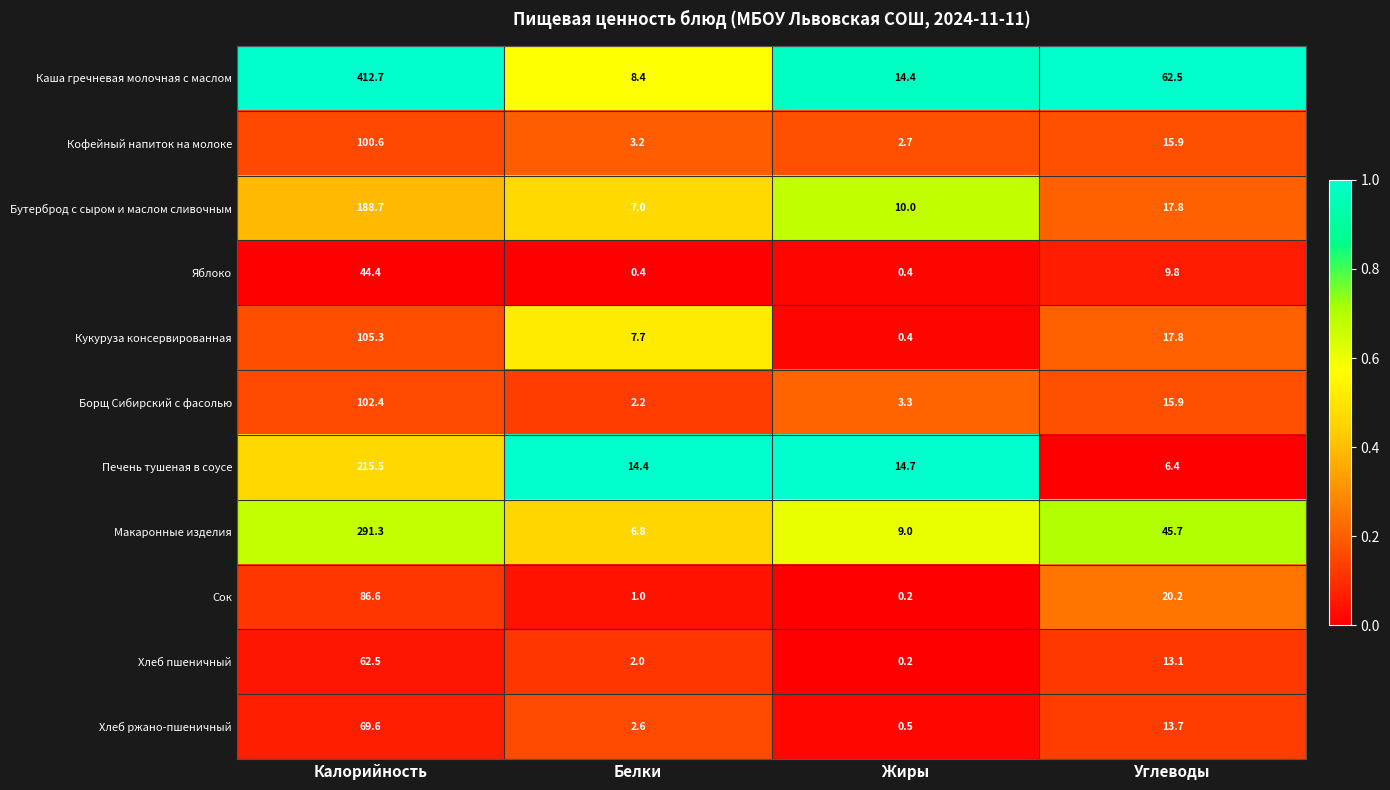

Which series has the largest total across all categories?

Каша гречневая молочная с маслом